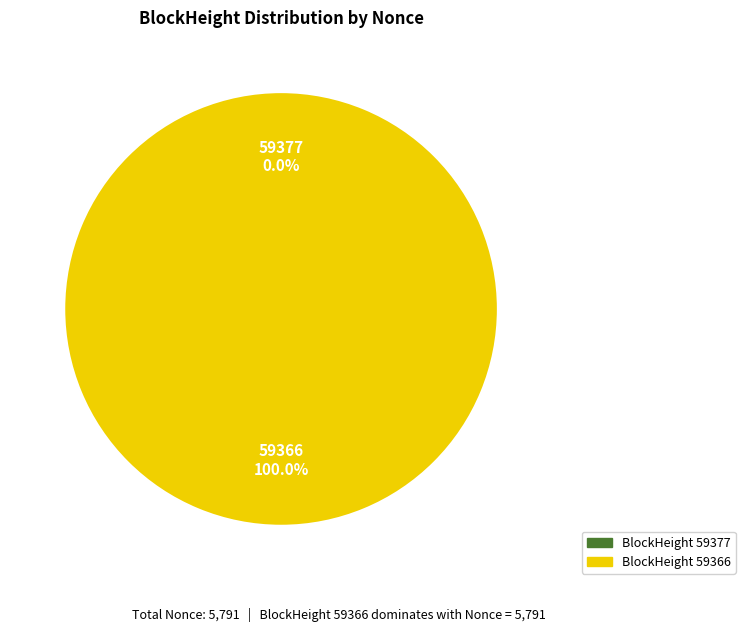

Between 59366 and 59377, which is larger?

59366